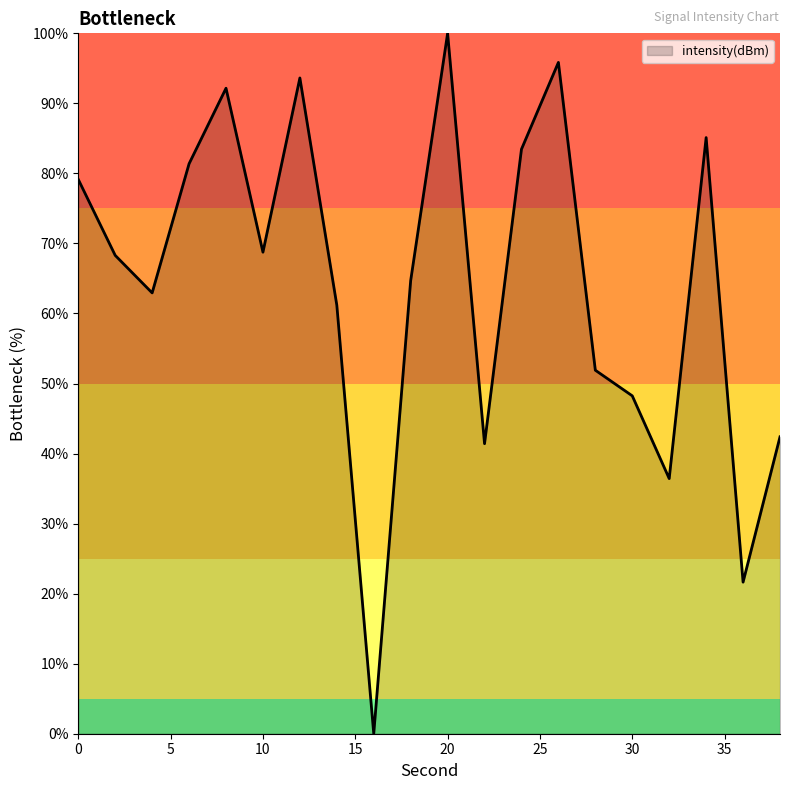

What is the difference between the maximum and minimum values?

100.0